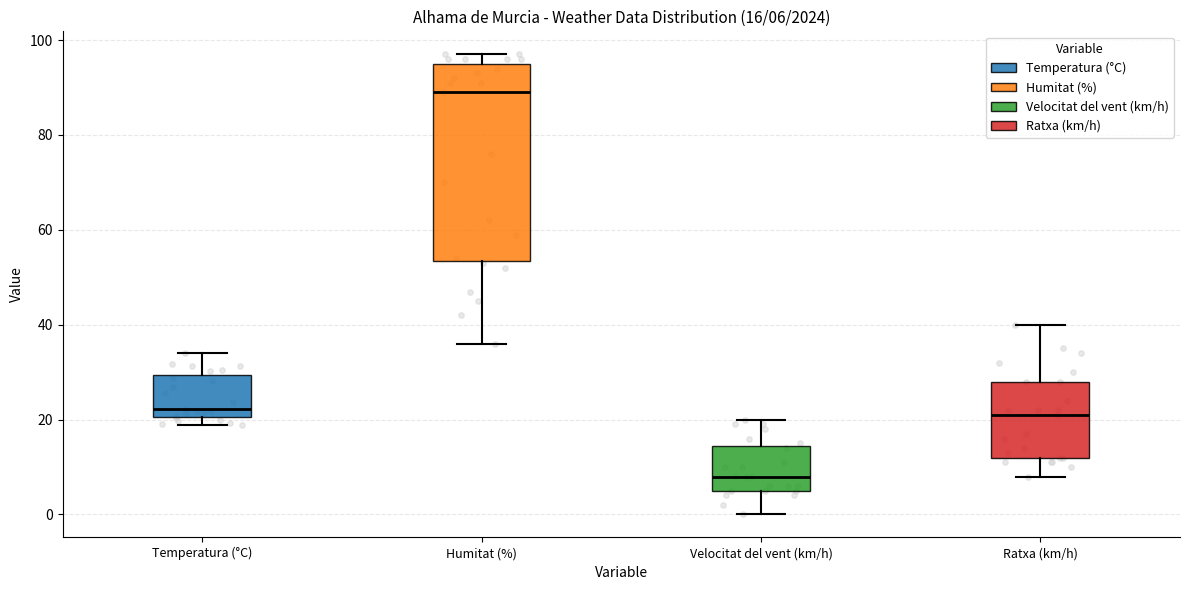

Which box has the lowest median line?

Velocitat del vent (km/h)